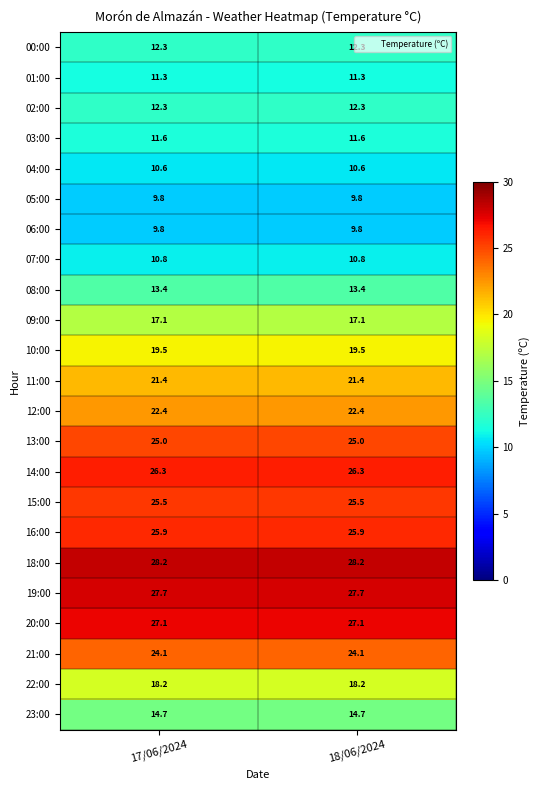

What is the sum of all 18:00 values?

56.4